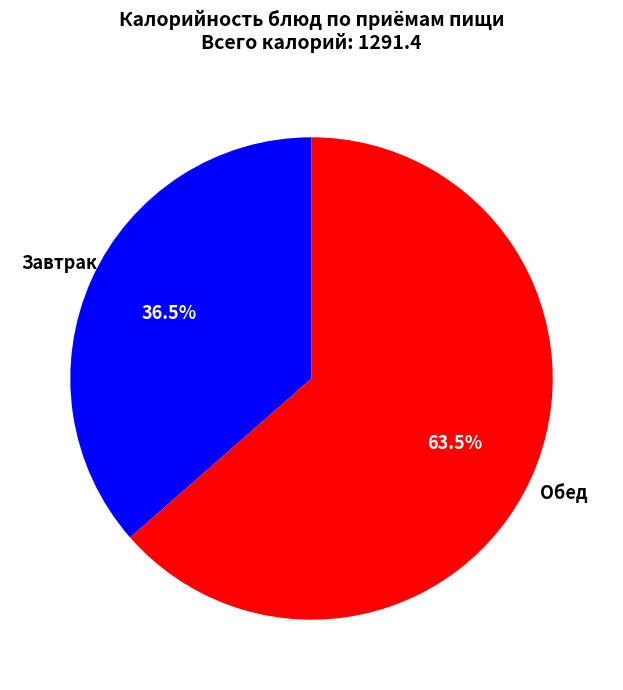

Is there any slice that represents more than half of the pie?

Yes